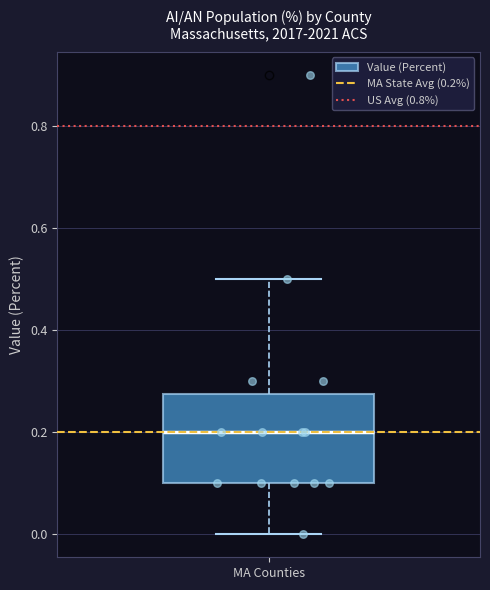

Transcribe this box plot: give where the median line is, the range the box spans, and where the two whiskers end, as read against the y-axis. The values are not printed on the chart, so give them approximately, as read against the axis.

median 0.20, box 0.10 to 0.28, whiskers 0.00 to 0.50